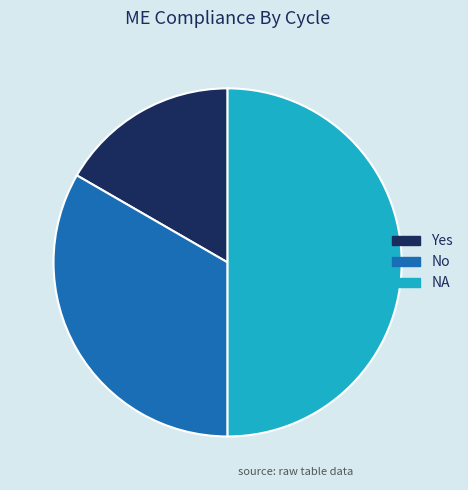

Combined, do No and NA account for over 50%?

Yes